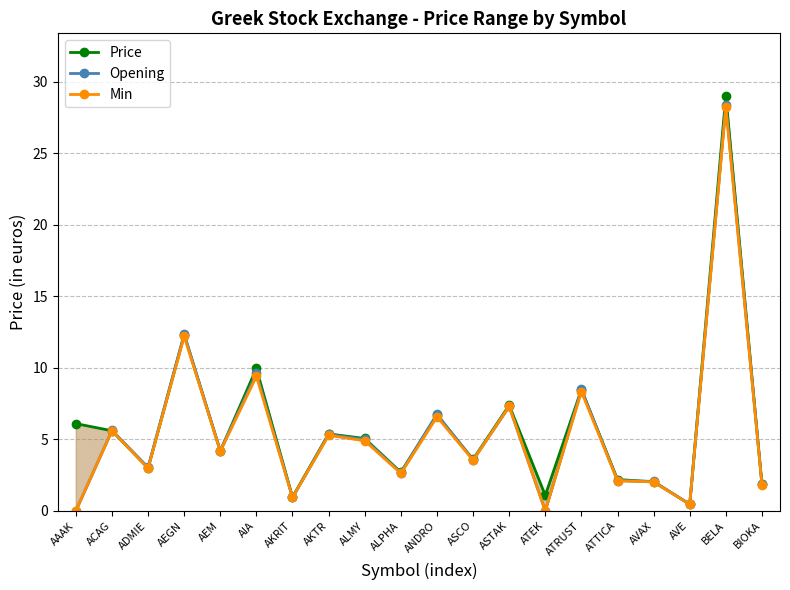

Which series has the largest total across all categories?

Price